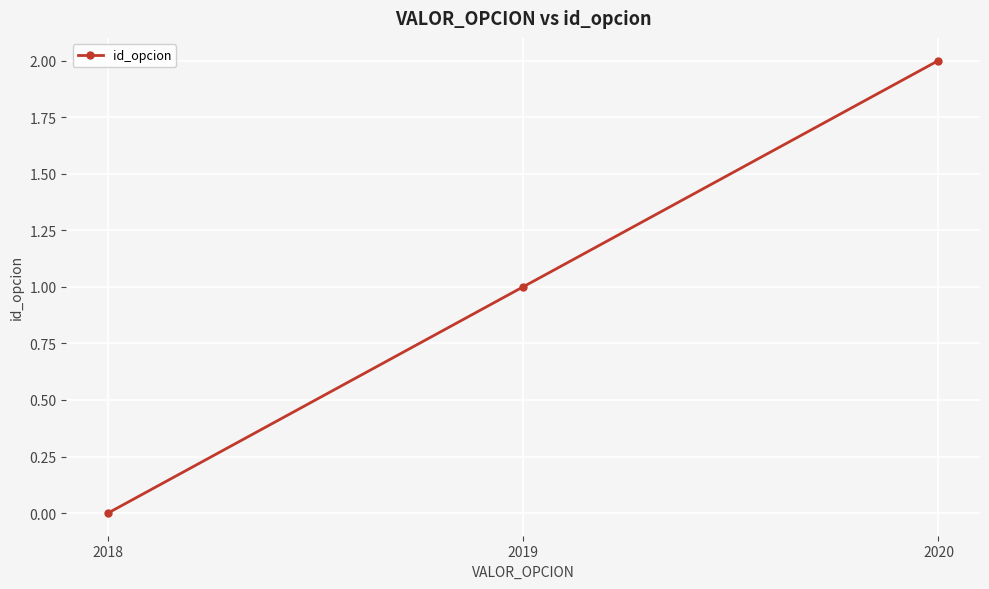

What is the greatest value displayed?

2